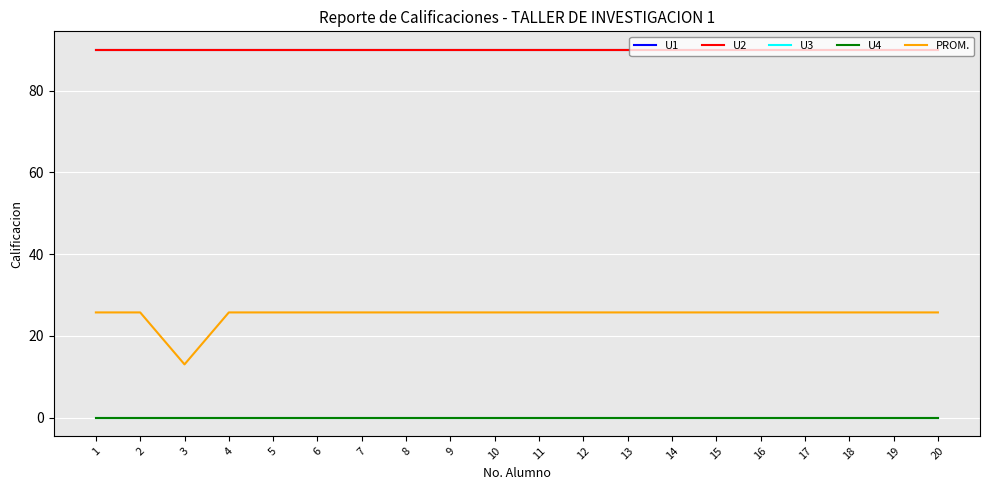

At which label does U2 reach its peak?

1